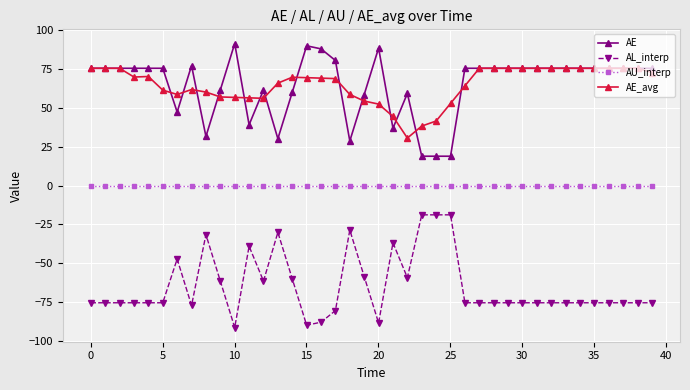

What is the greatest value displayed?

91.4